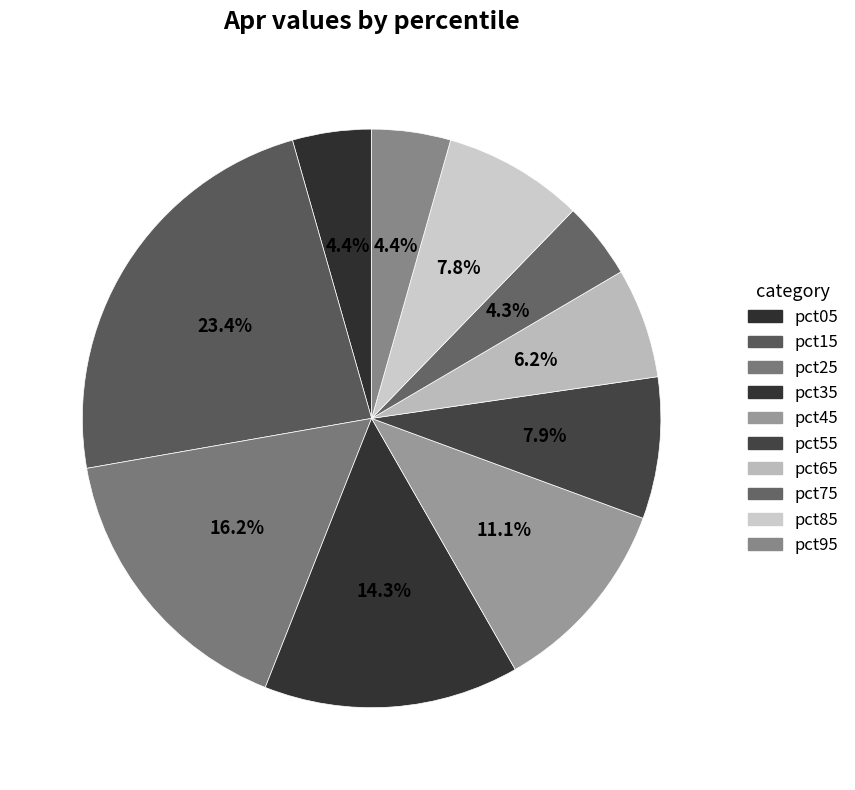

Rank the categories by value from lowest to highest.

pct75, pct95, pct05, pct65, pct85, pct55, pct45, pct35, pct25, pct15